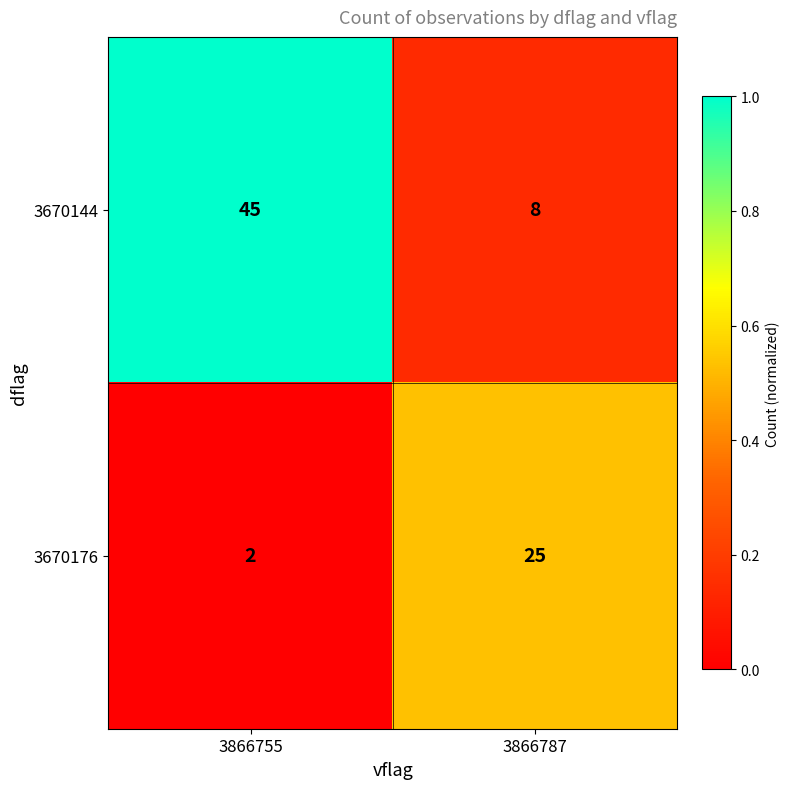

Between 3866755 and 3866787, which series saw the biggest shift?

3670144